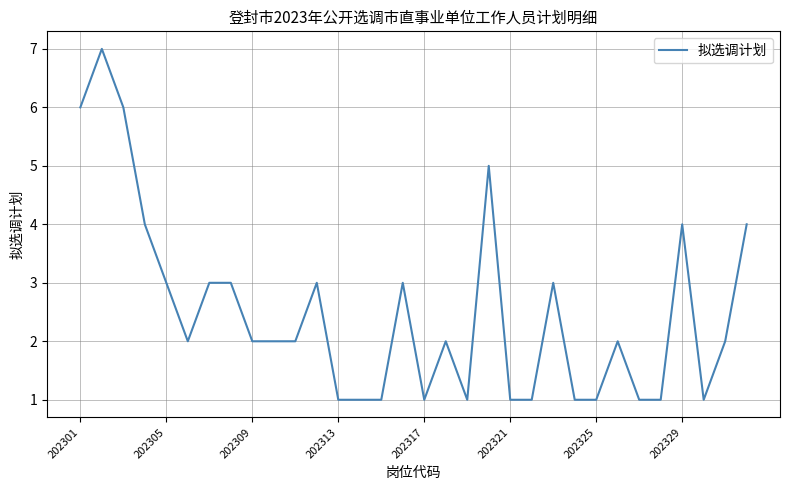

What is the greatest value displayed?

7